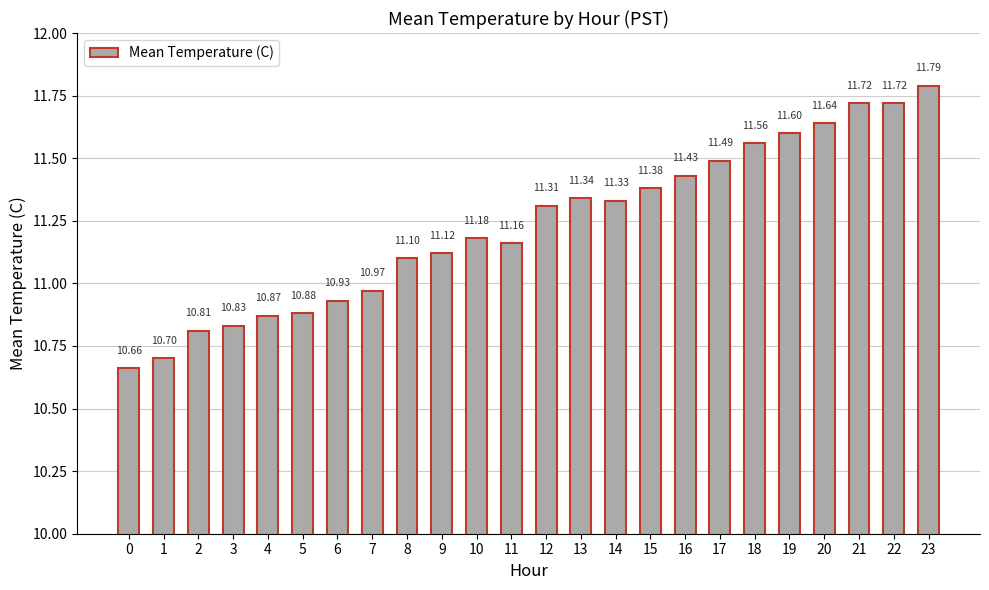

What is the difference between the second highest and minimum values?

1.1